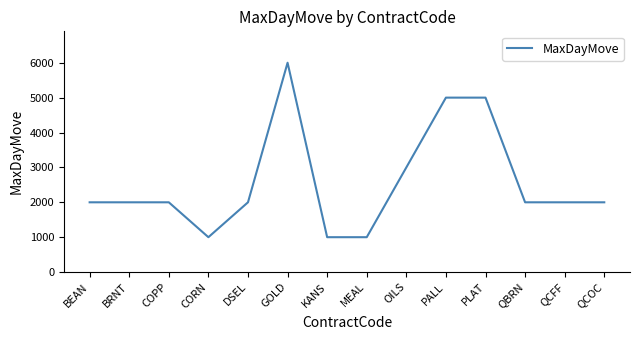

What is the change in value from PLAT to QCFF?

-3000